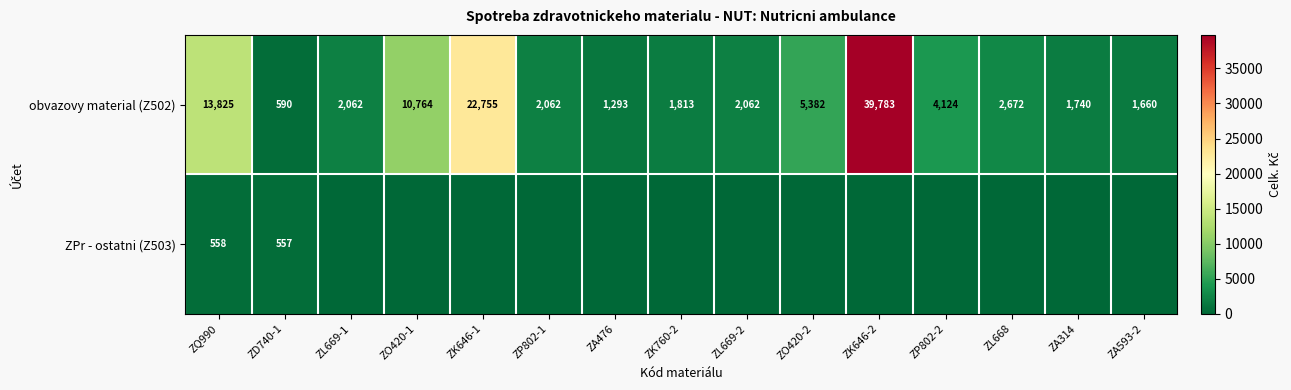

At which label does obvazovy material (Z502) reach its minimum?

ZD740-1